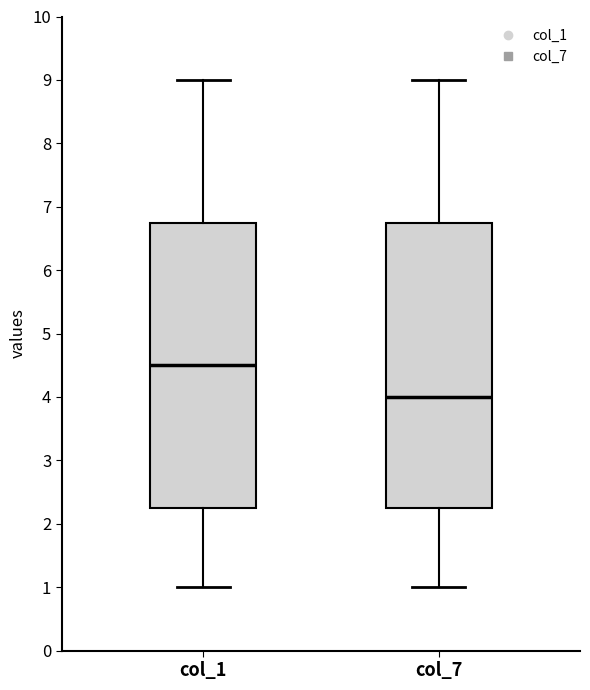

Reading left to right, transcribe this box plot: for each box, give where its median line is, the range the box spans, and where its two whiskers end, as read against the y-axis. The values are not printed on the chart, so give them approximately, as read against the axis.

col_1: median 4.5, box 2.3 to 6.8, whiskers 1.0 to 9.0
col_7: median 4.0, box 2.3 to 6.8, whiskers 1.0 to 9.0